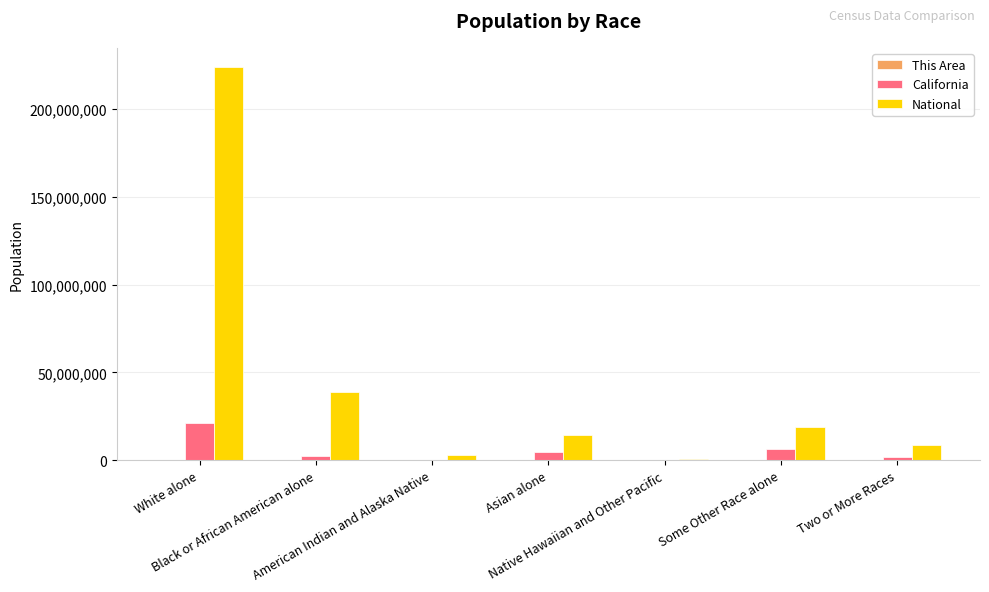

Count the number of data series in this chart.

3